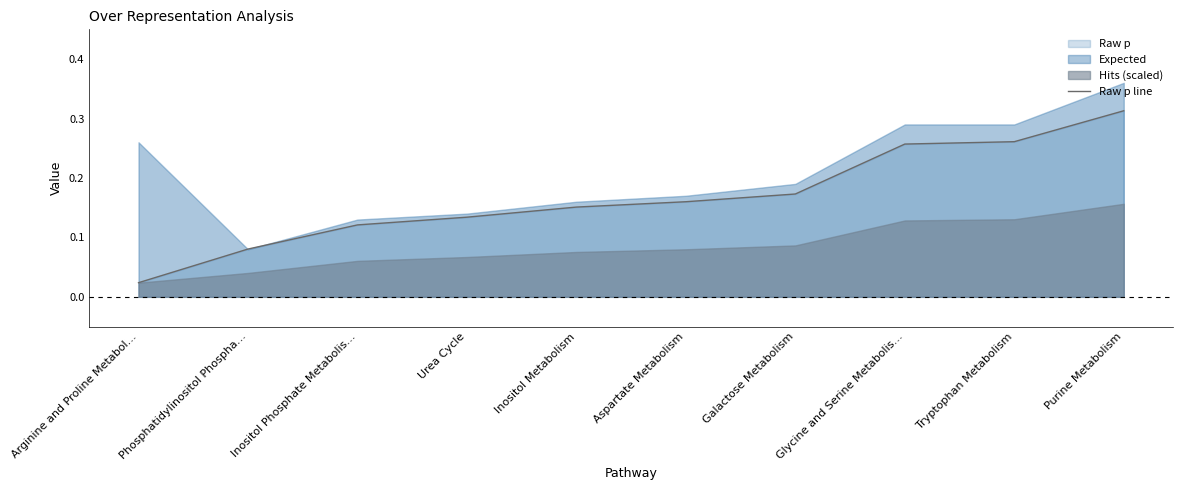

What is the value of the 3rd point from the left?

0.1